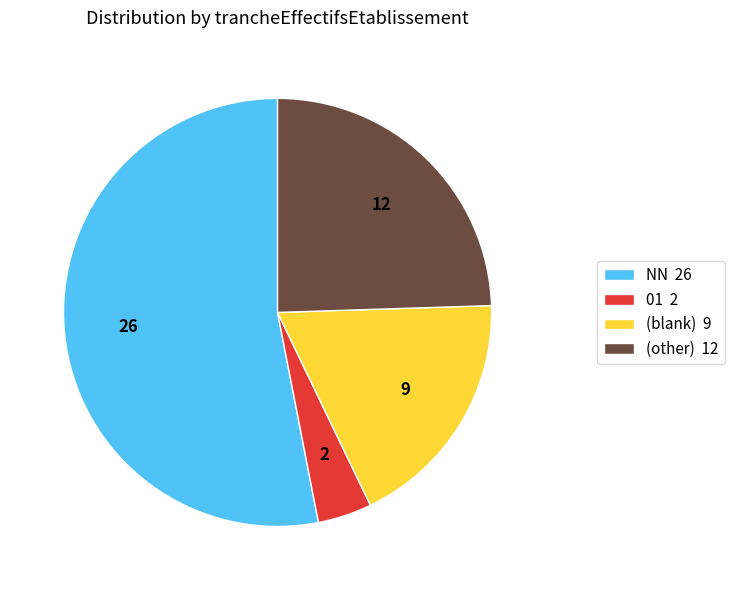

Which slice is the smallest?

01 2